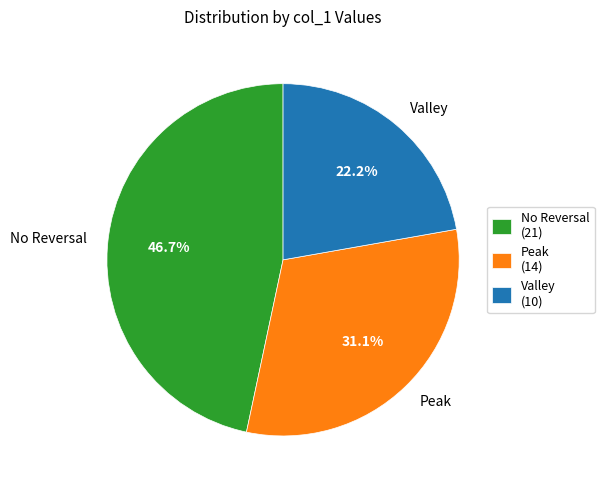

Count the number of slices in the pie.

3